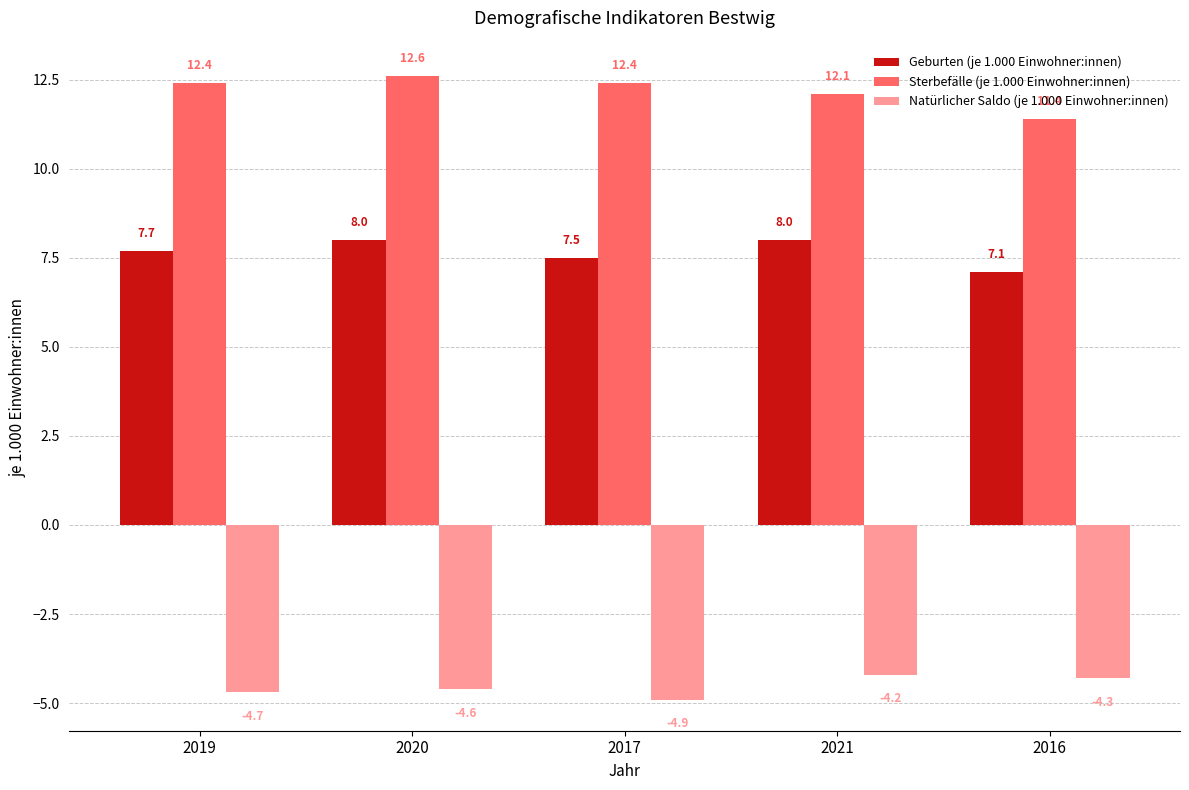

What is the label of the 5th bar from the right?

2019